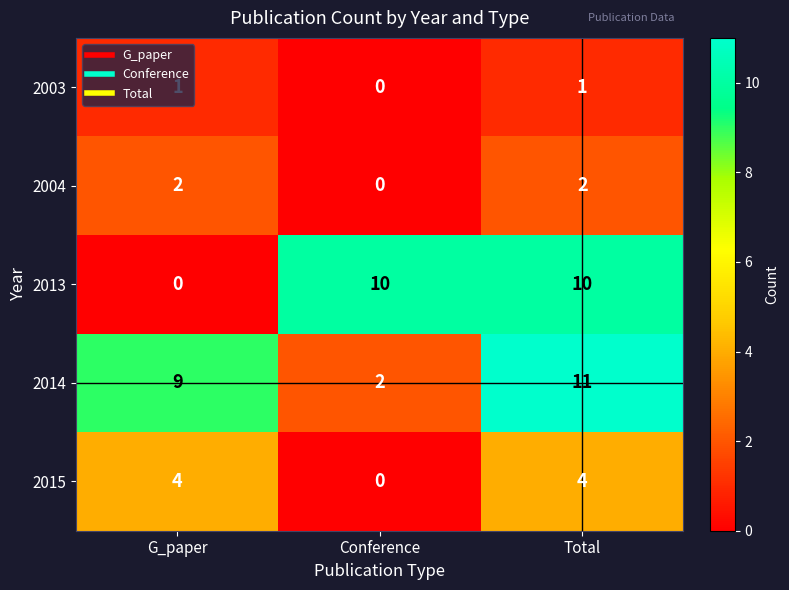

What is the sum of all 2014 values?

22